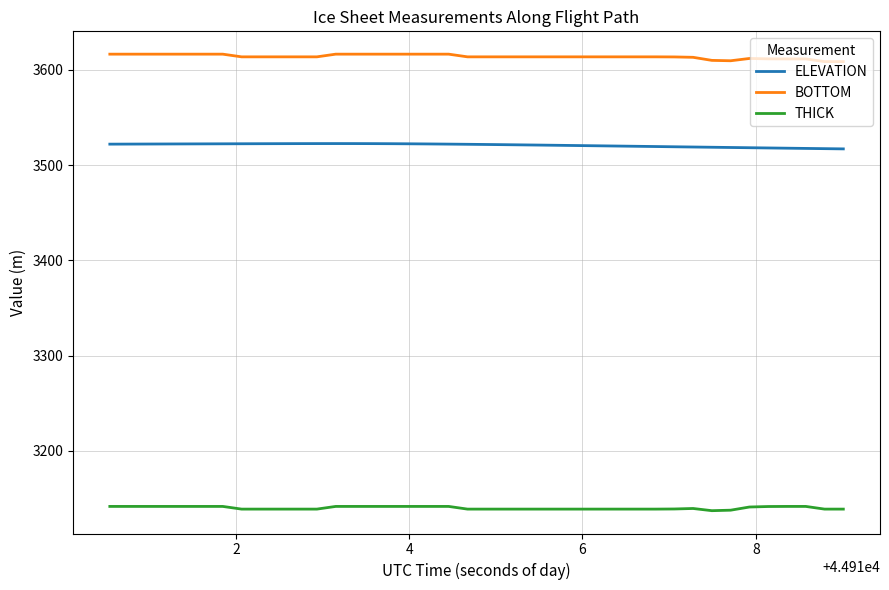

What is the difference between the maximum and minimum values in the BOTTOM series?

7.8